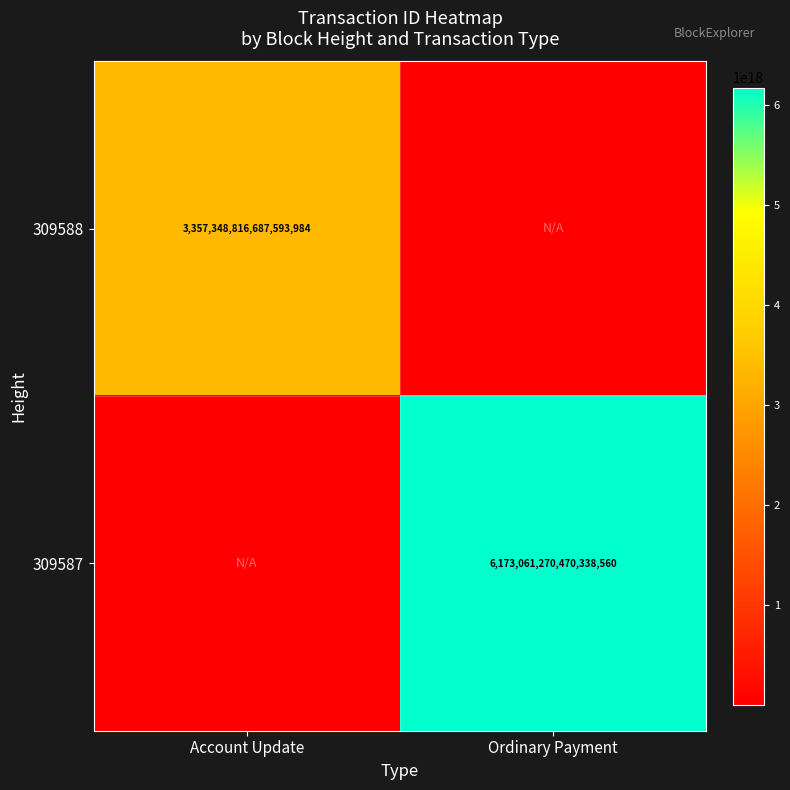

The value of 309588 at Account Update is 5757906647186019328. True or false?

False